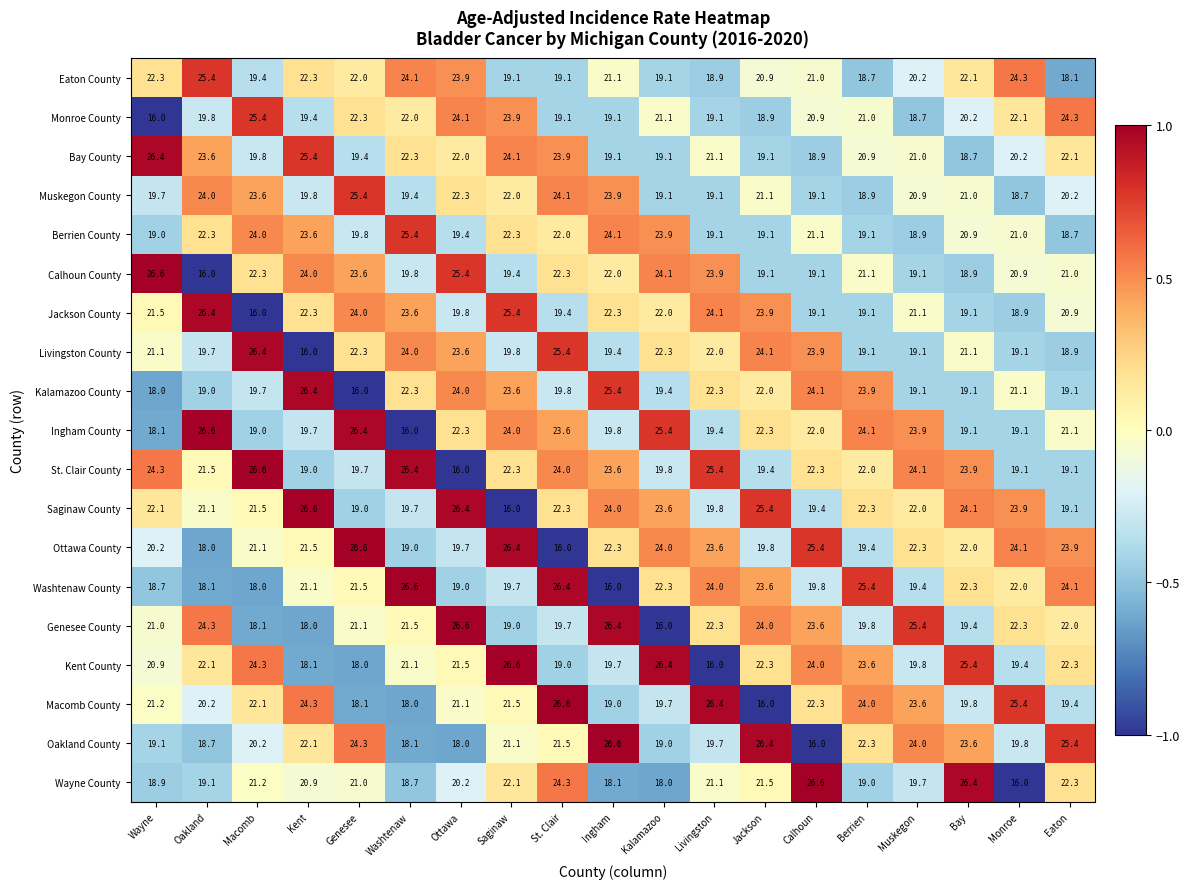

What is the smallest value displayed?

16.0